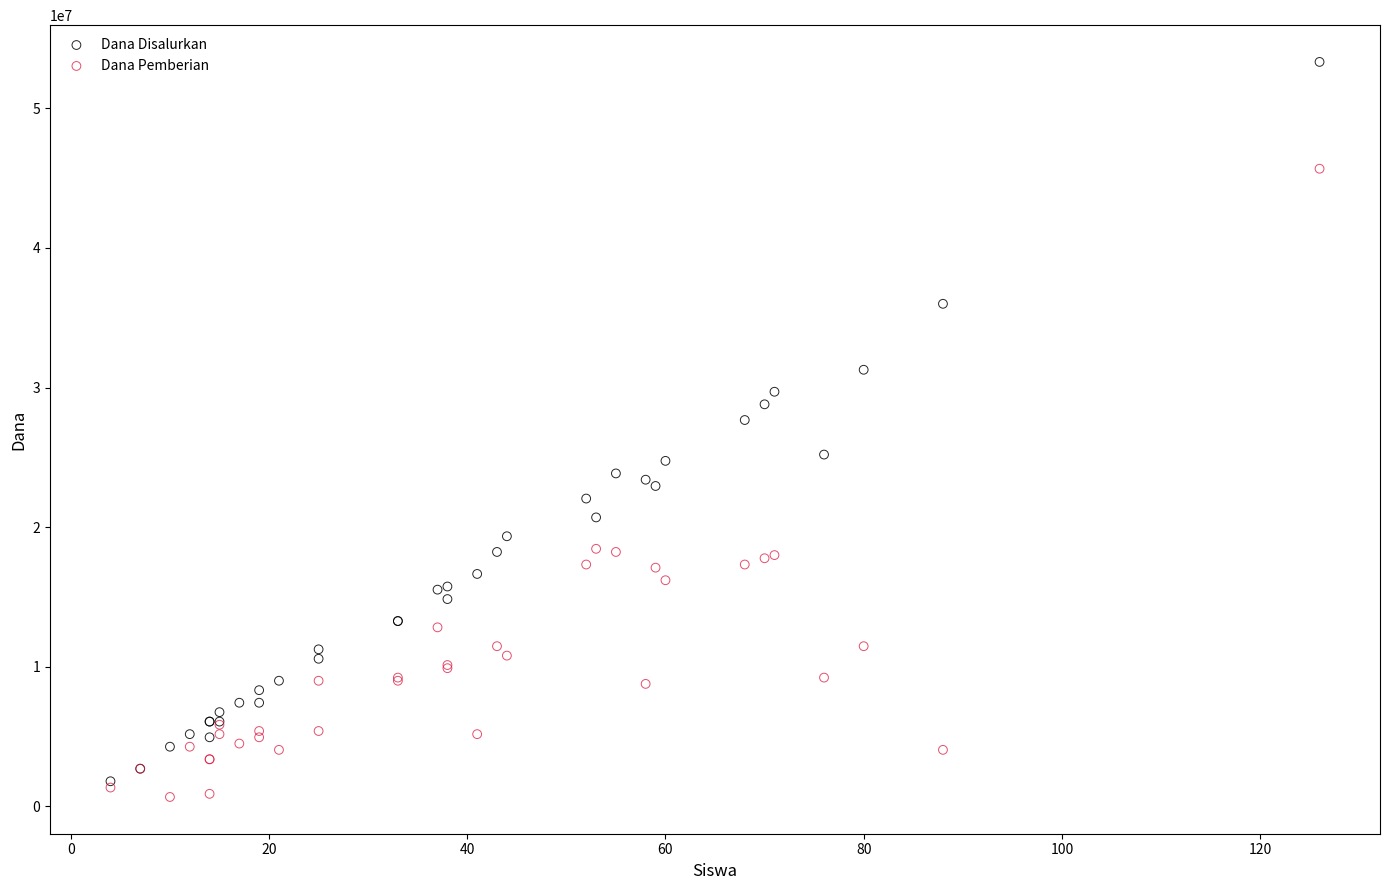

What are all the series names shown in the legend?

Dana Disalurkan, Dana Pemberian